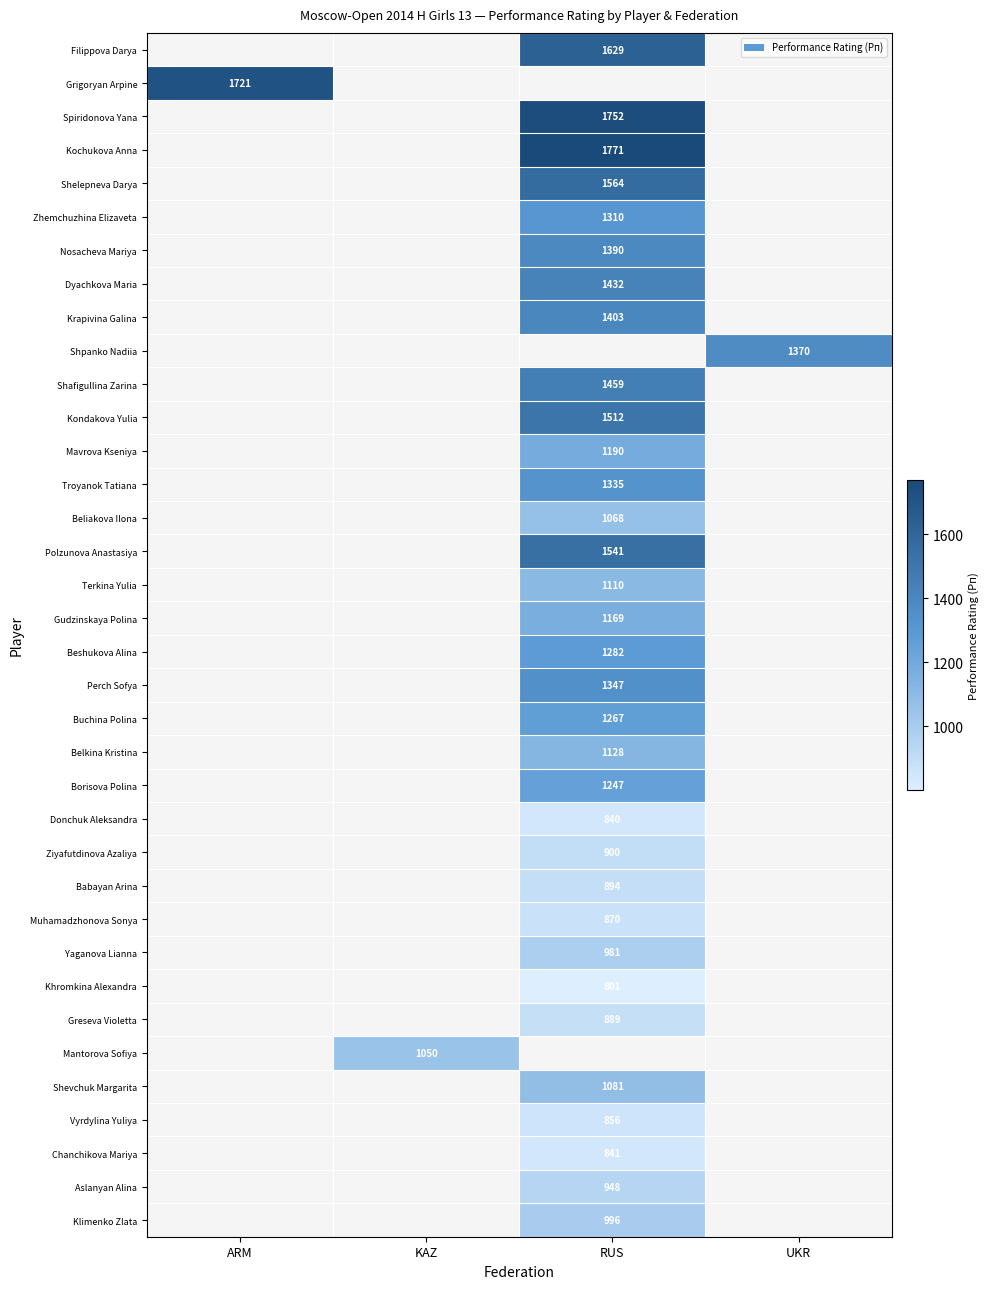

The Grigoryan Arpine series shows 1721 at ARM. True or false?

True